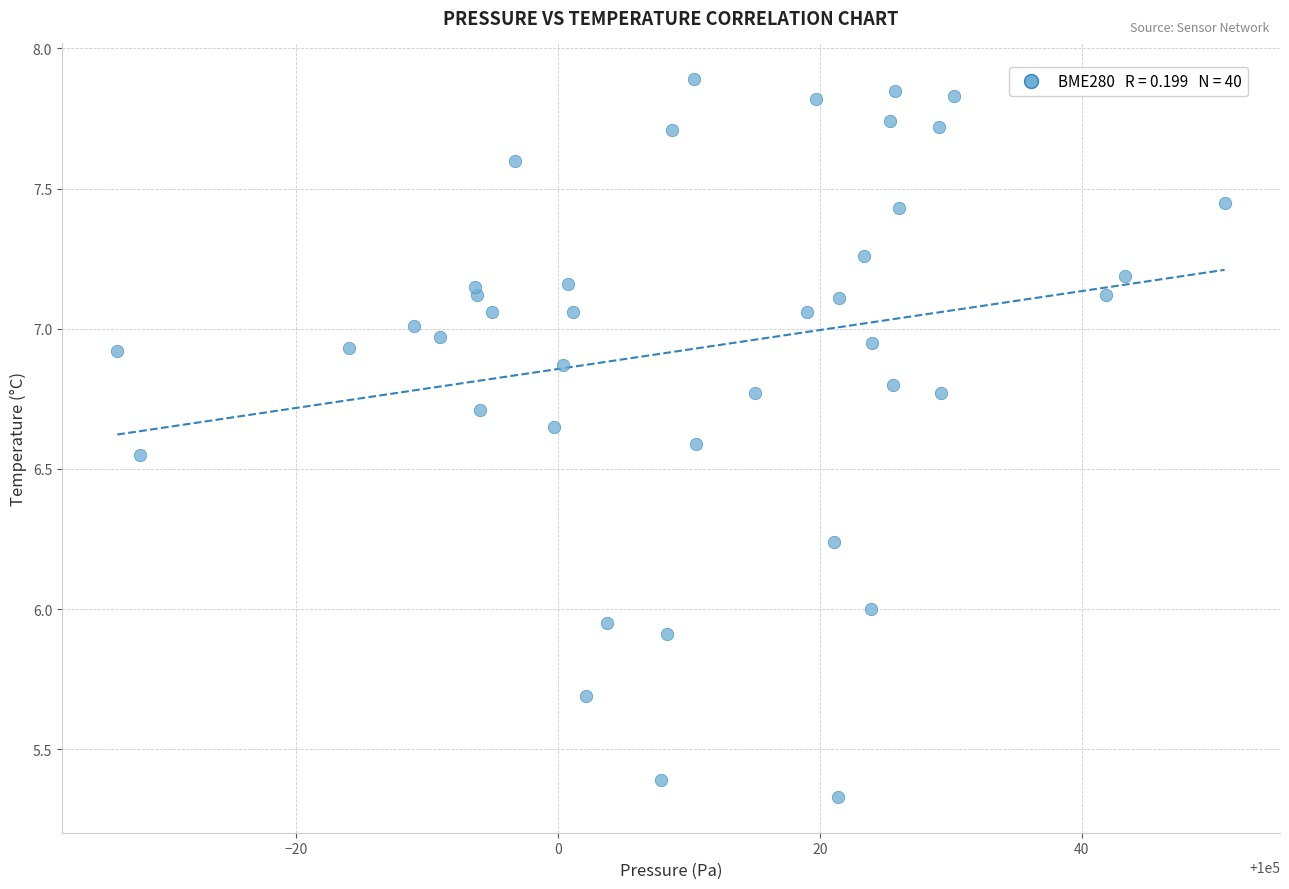

What is the range of X values (max minus min)?

84.6